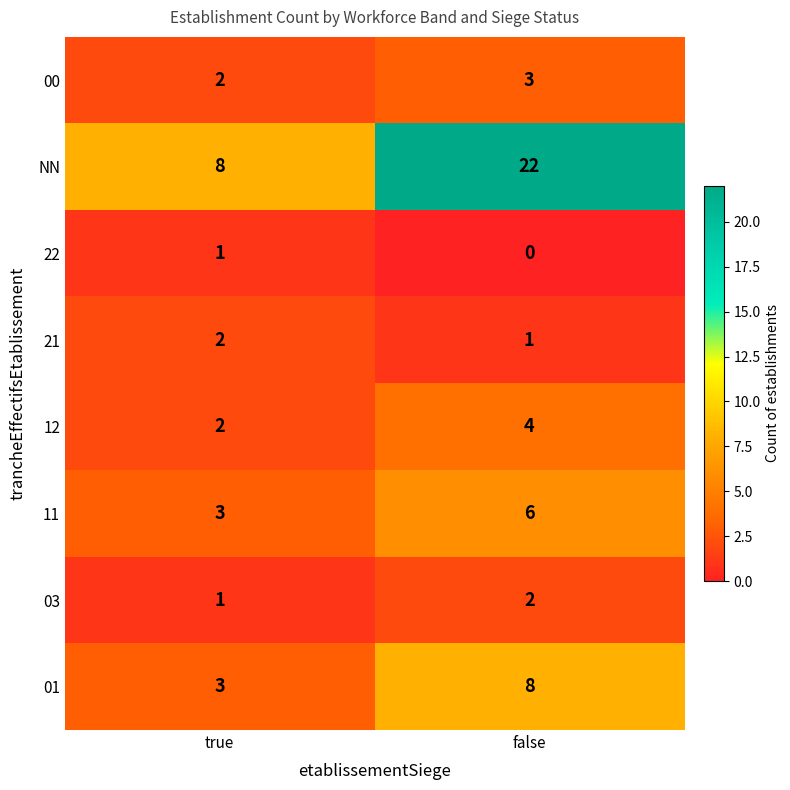

Rank the categories by 11 value from lowest to highest.

true, false